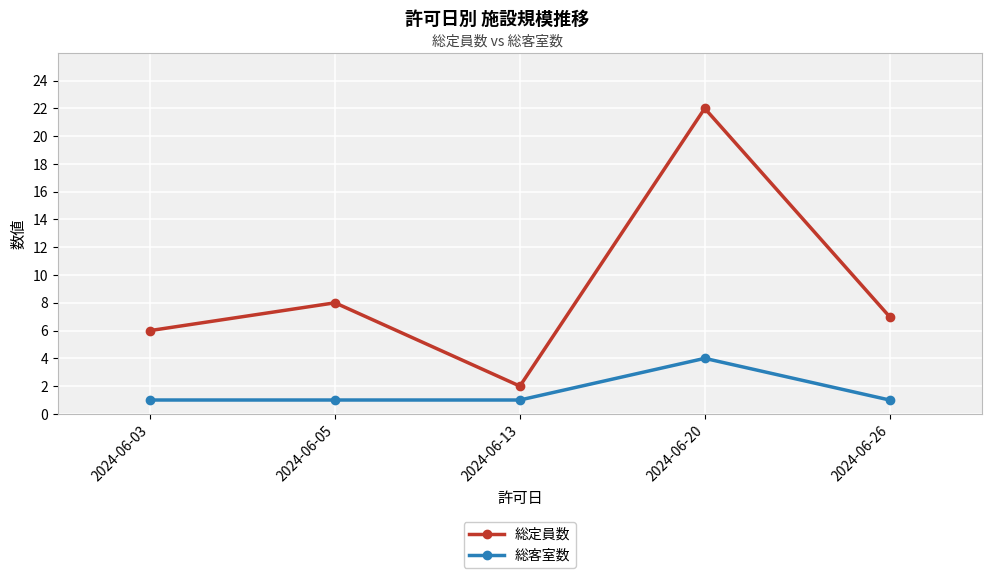

Reading left to right, what are all the values shown in this chart?

総定員数: 2024-06-03=6	2024-06-05=8	2024-06-13=2	2024-06-20=22	2024-06-26=7
総客室数: 2024-06-03=1	2024-06-05=1	2024-06-13=1	2024-06-20=4	2024-06-26=1